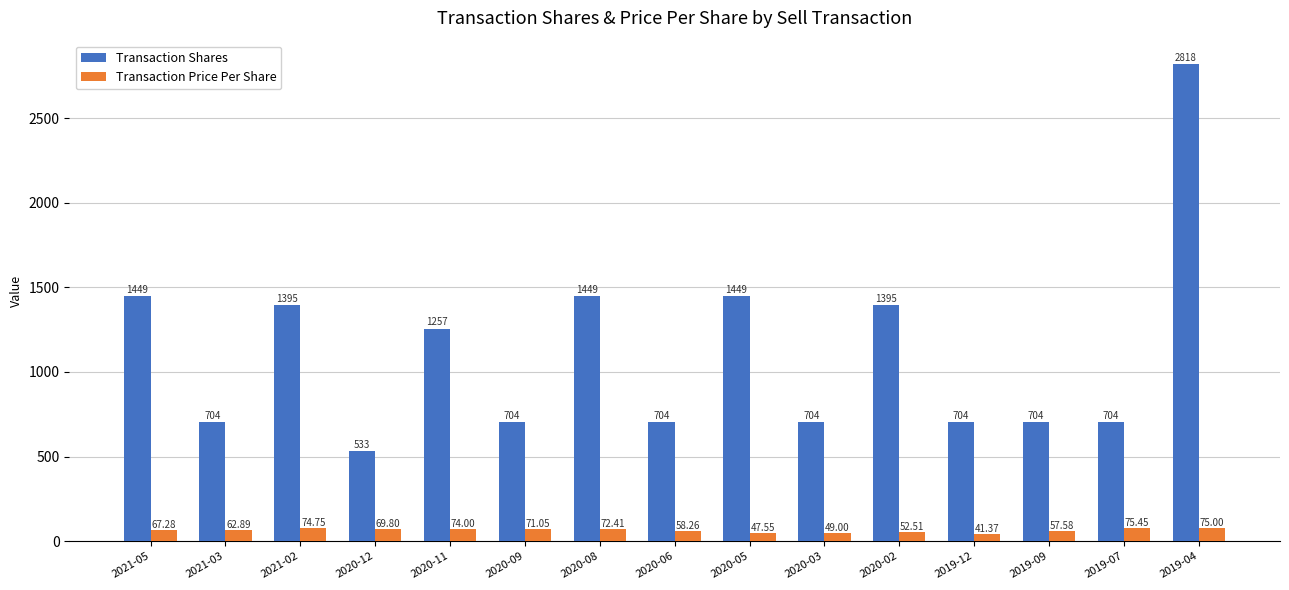

Is the value of Transaction Shares at 2020-05 greater than the value of Transaction Price Per Share at 2019-04?

Yes